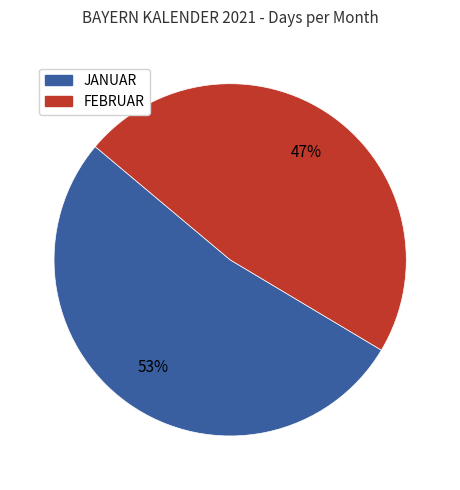

Combined, do FEBRUAR and JANUAR account for over 50%?

Yes